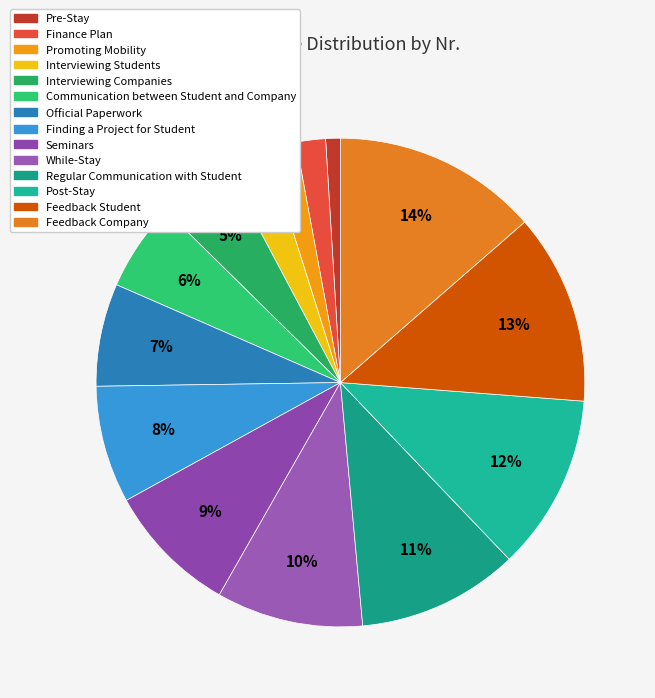

Which has a higher value, Finance Plan or Feedback Company?

Feedback Company